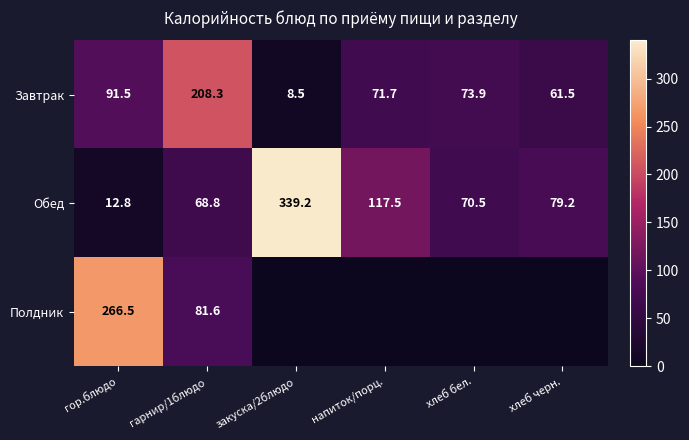

Which category has the highest value across all series?

закуска/2блюдо